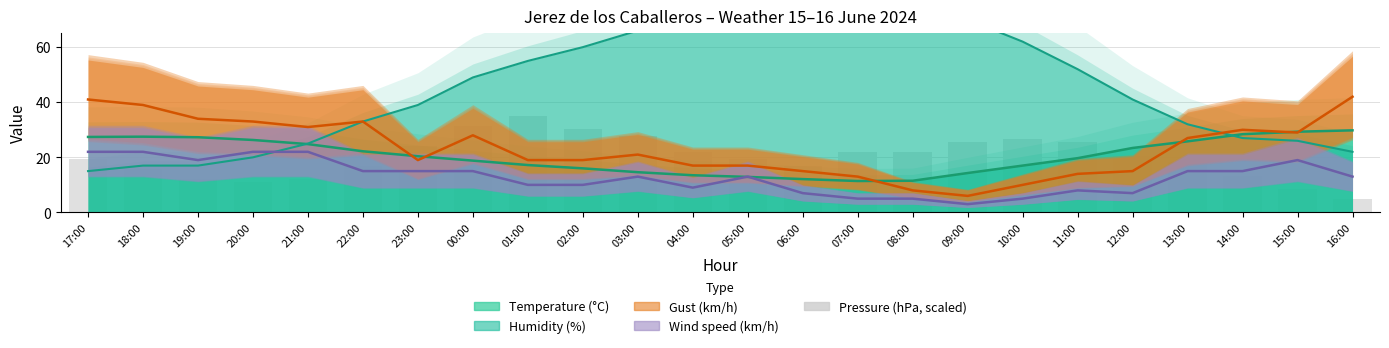

The value at 05:00 is 19.4. True or false?

True